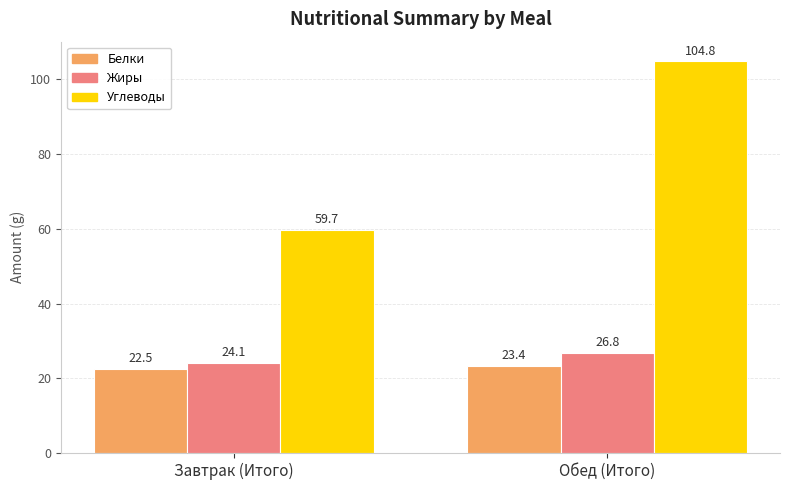

Which series changed the most between Завтрак (Итого) and Обед (Итого)?

Углеводы